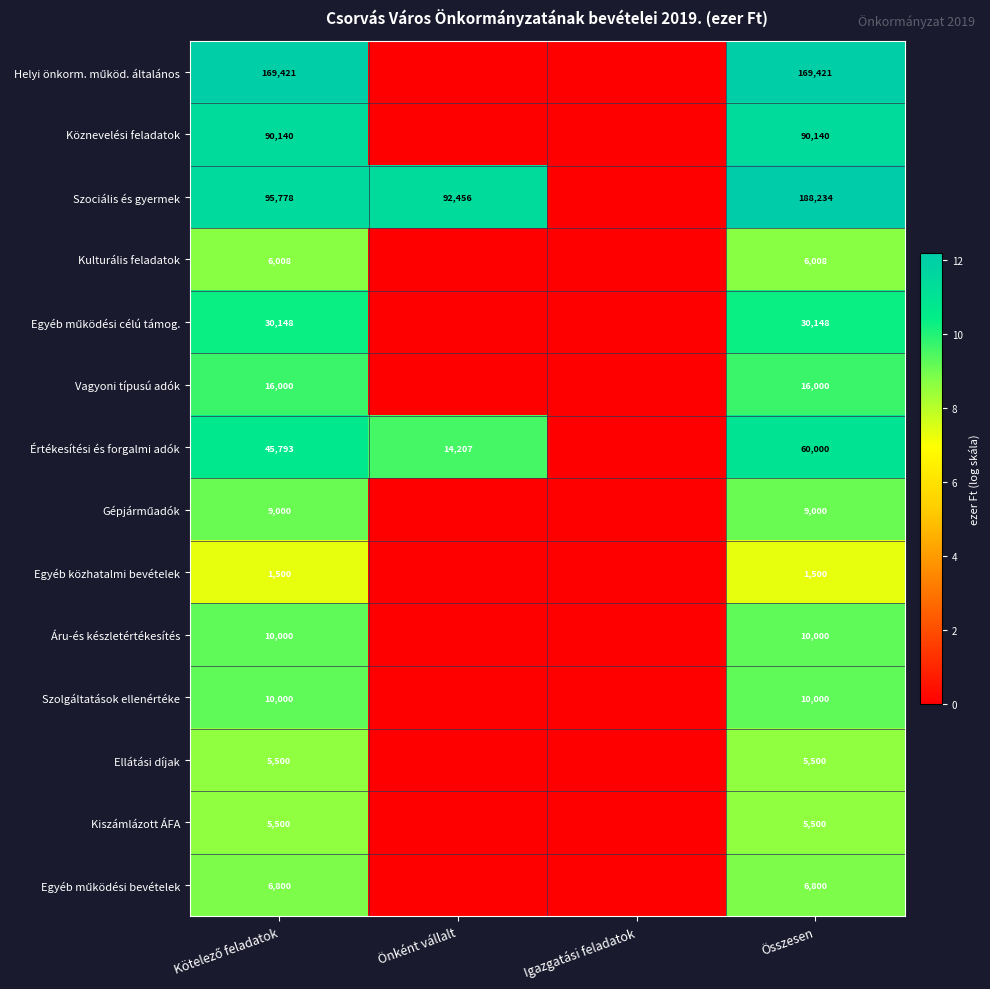

What is the difference between the highest and lowest values at Összesen?

186734